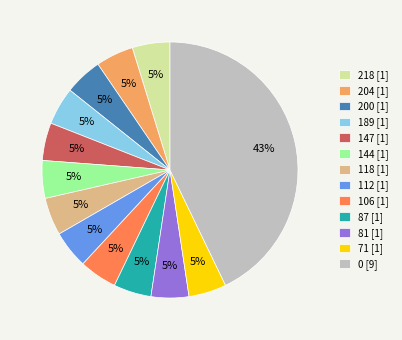

Do 81 [1] and 71 [1] together represent more than half of the pie?

No